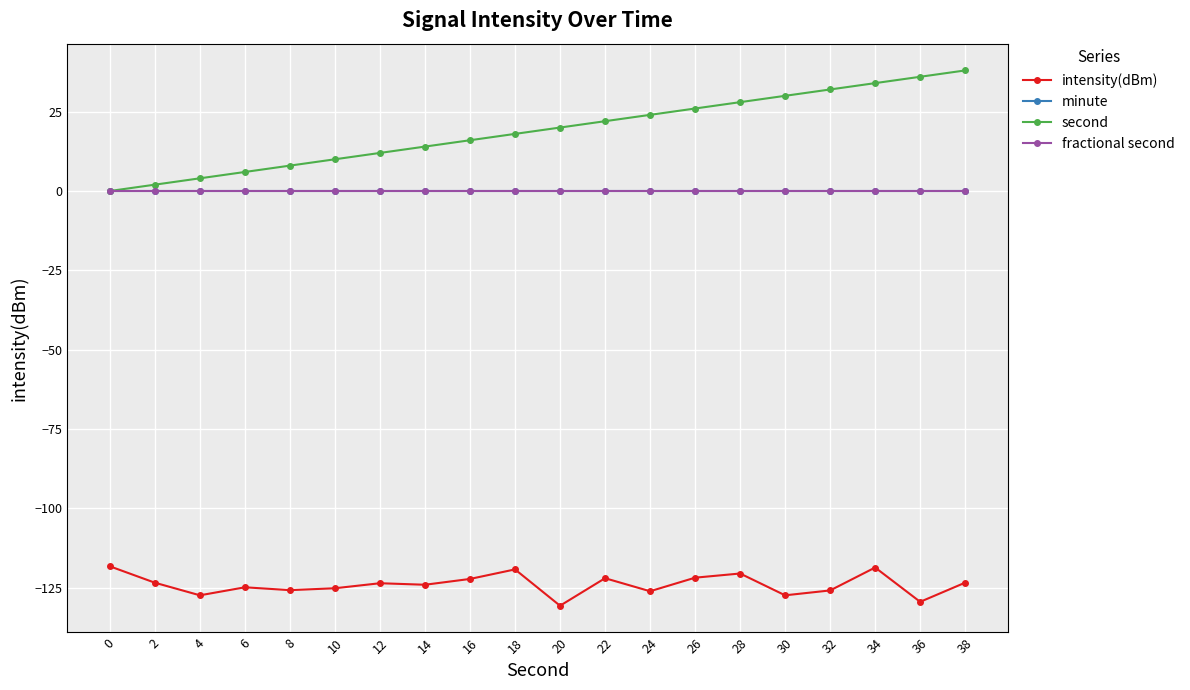

What is the difference between the intensity(dBm) values at 16 and 4?

5.2